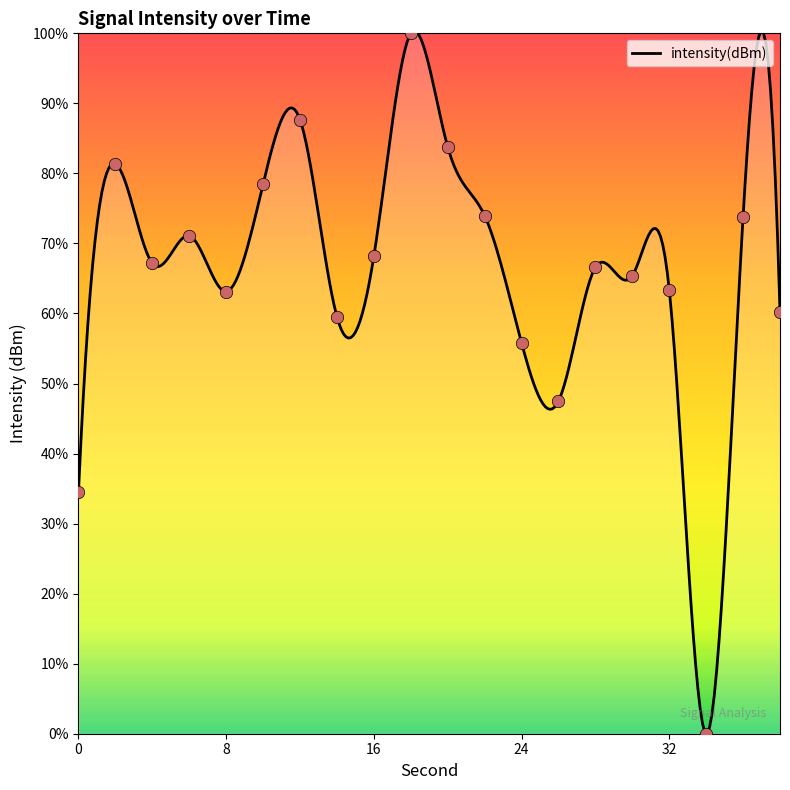

Between 24 and 36, which is larger?

36